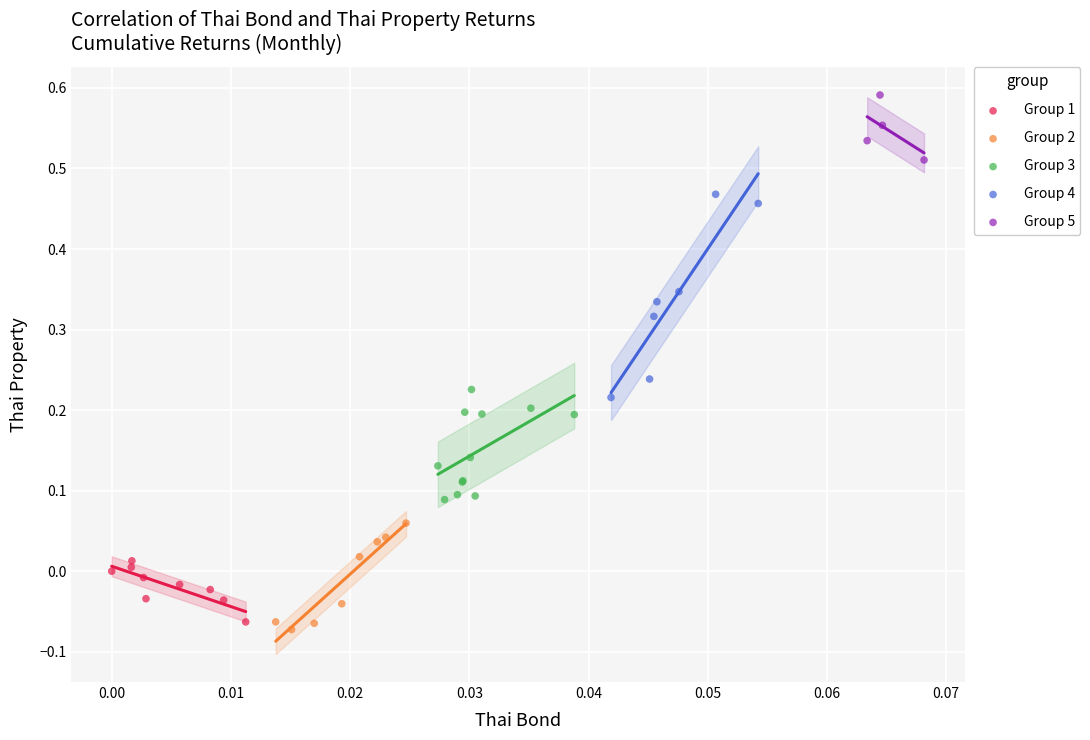

Which series contains the highest Y value?

Group 5